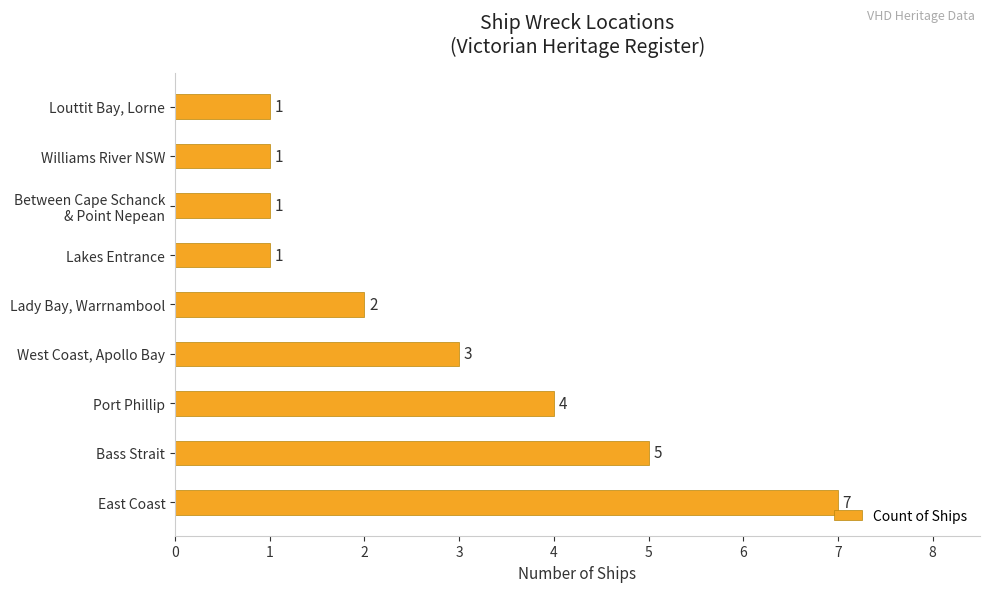

Reading bottom to top, extract all data points from this chart.

7	5	4	3	2	1	1	1	1